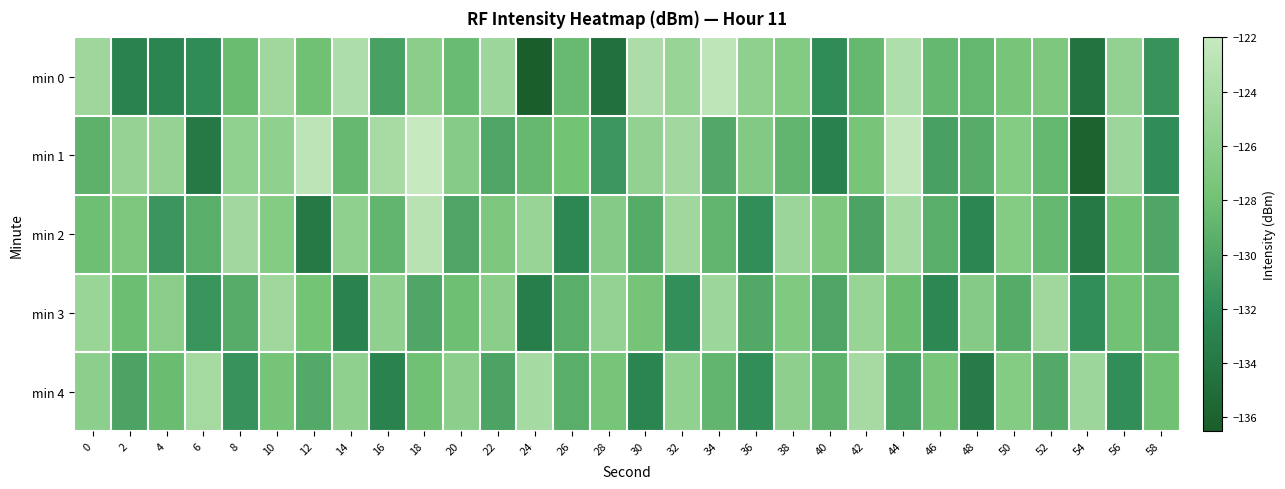

At how many categories does at least one series exceed -124?

6